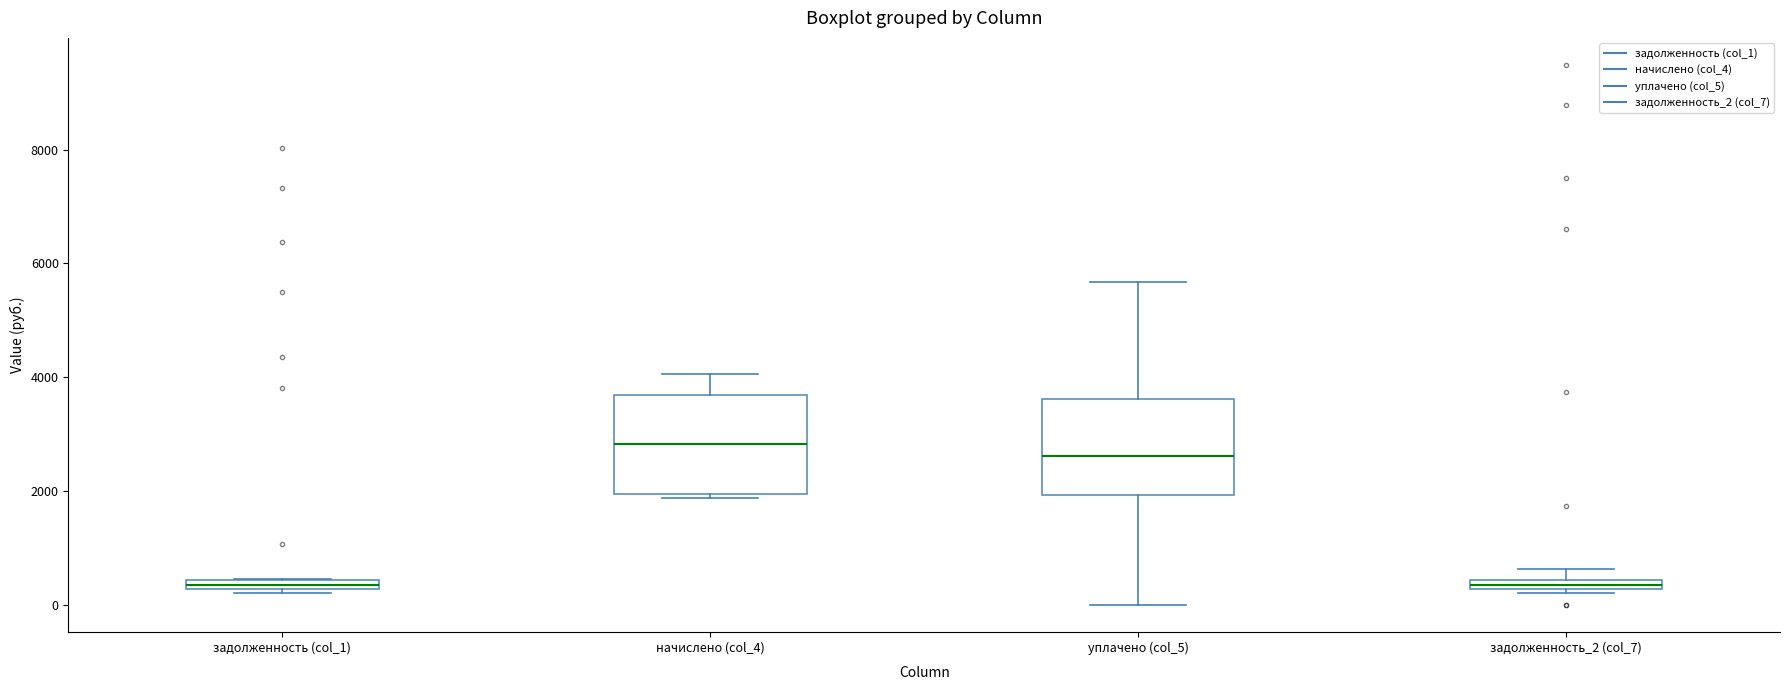

Where is the lower edge of the box for начислено (col_4) on the y-axis? The values are not printed on the chart, so give them approximately, as read against the axis.

2000